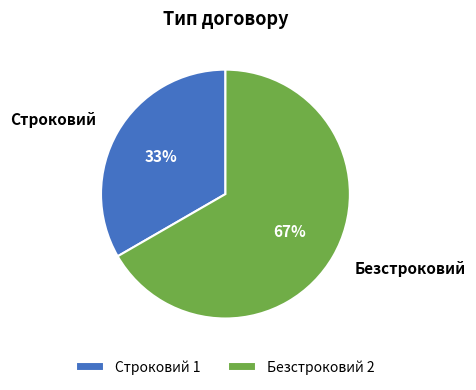

Approximately how many times larger is the value at Безстроковий compared to Строковий?

2.0